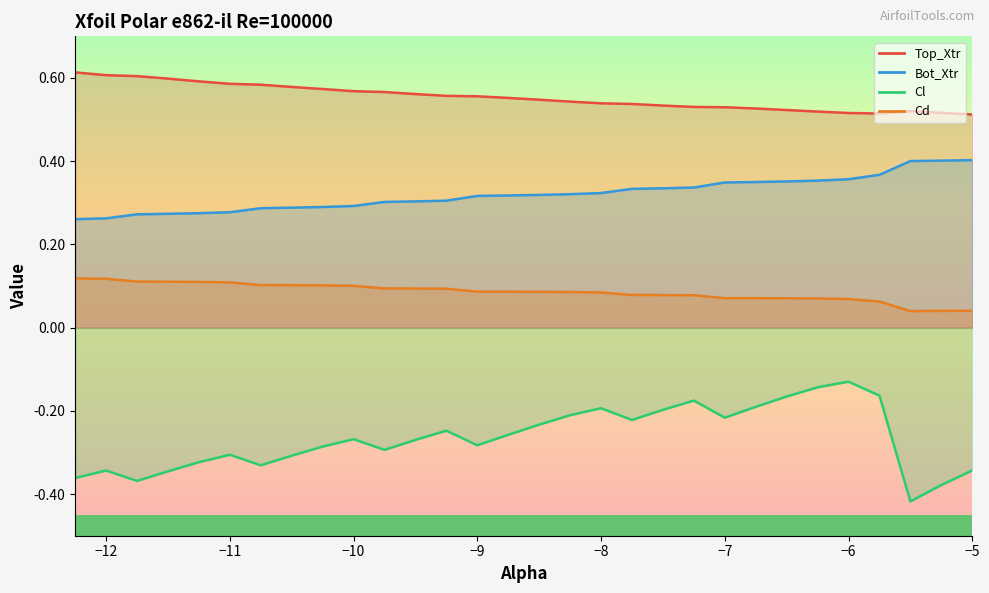

Which label corresponds to the largest value in the chart?

-12.25